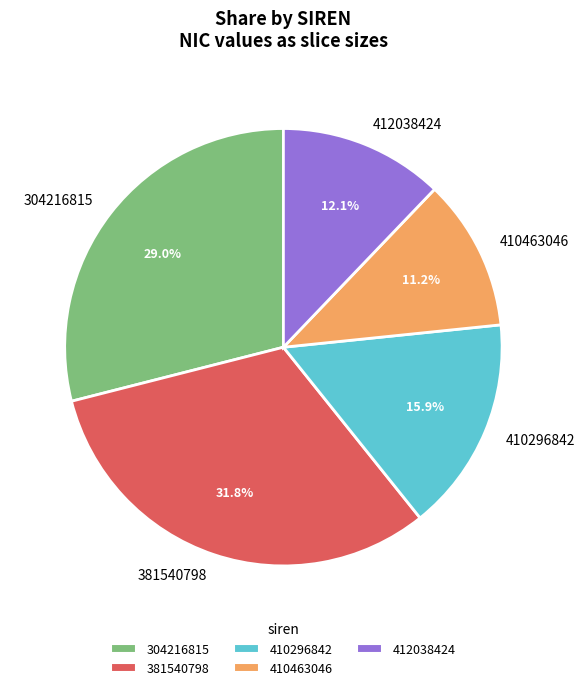

Which category has the biggest portion of the pie?

381540798